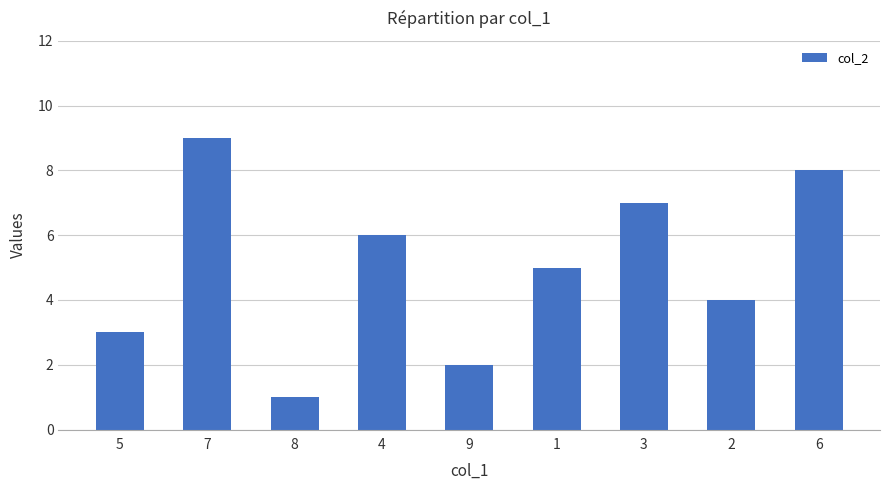

True or false: the data shows 3 at 7.

False